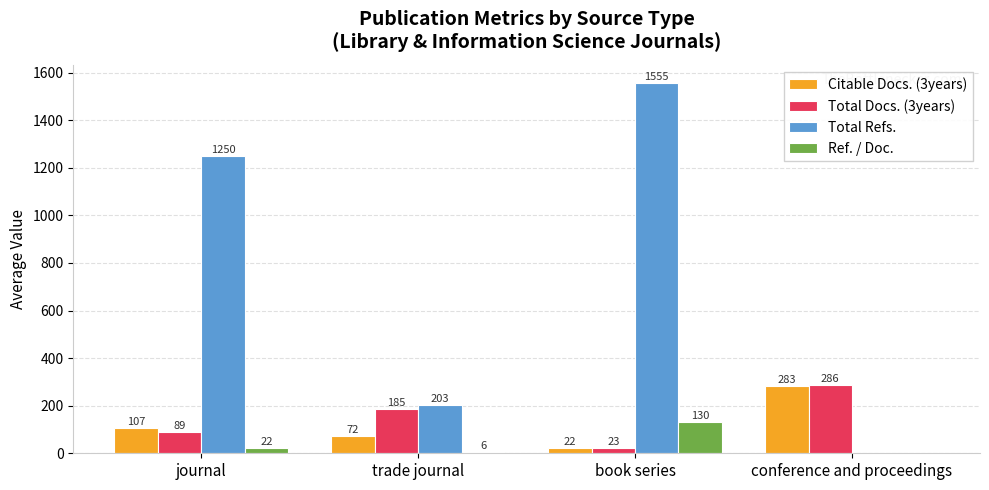

What value does the Citable Docs. (3years) series have at conference and proceedings?

283.0